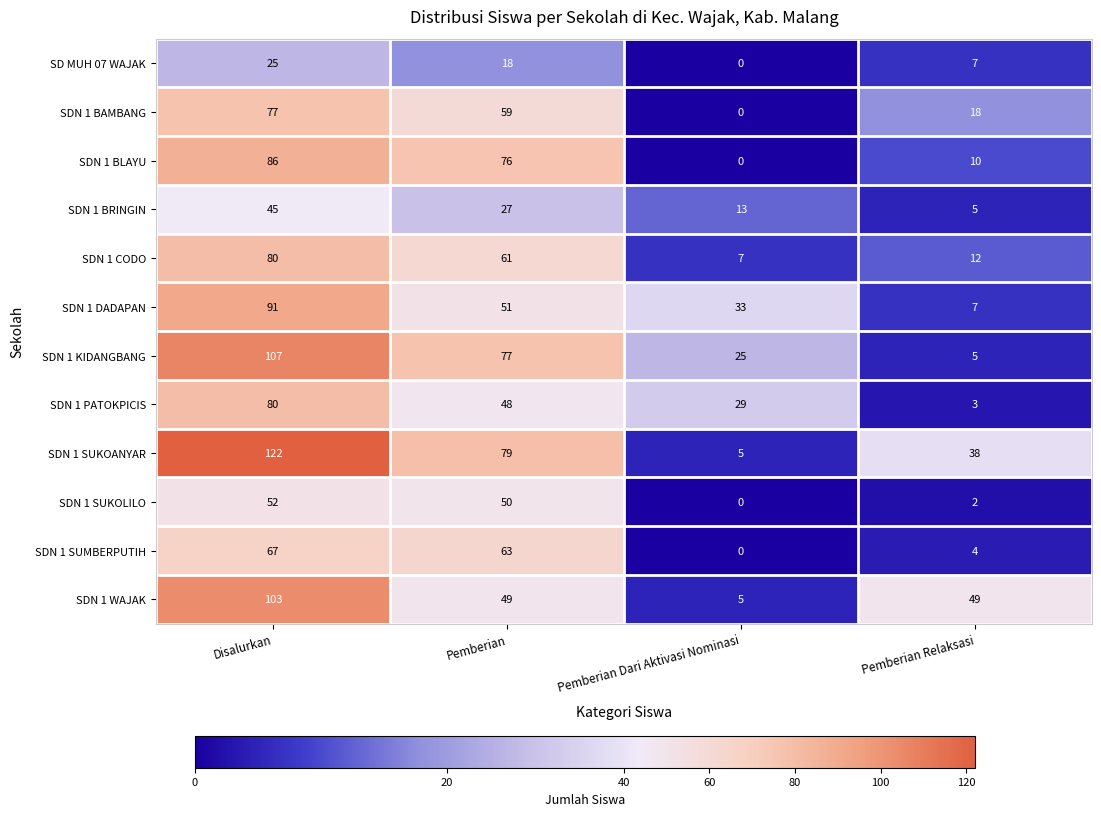

Is it true that SDN 1 DADAPAN equals 10 at Pemberian Relaksasi?

False